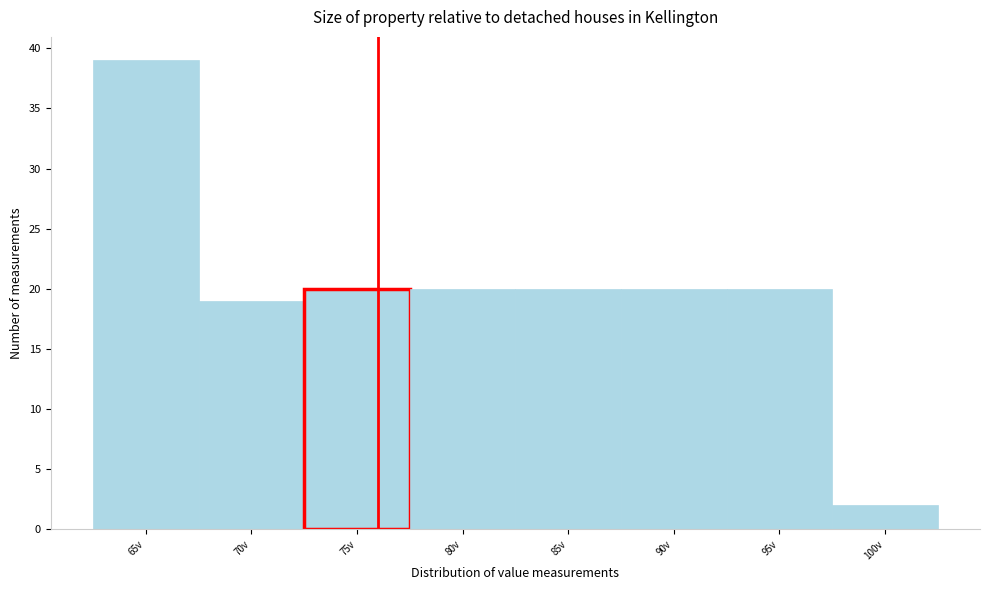

Reading left to right, list all the values displayed in this chart.

39	19	20	20	20	20	20	2